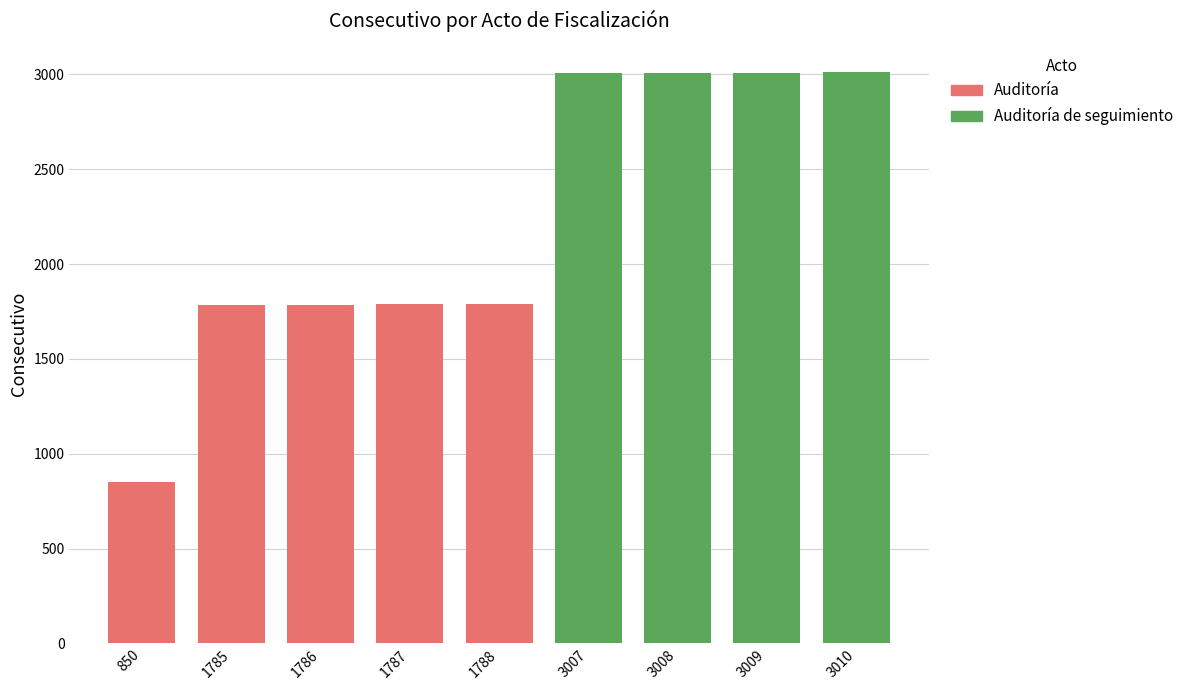

What is the sum of the values at 1788 and 850?

2638